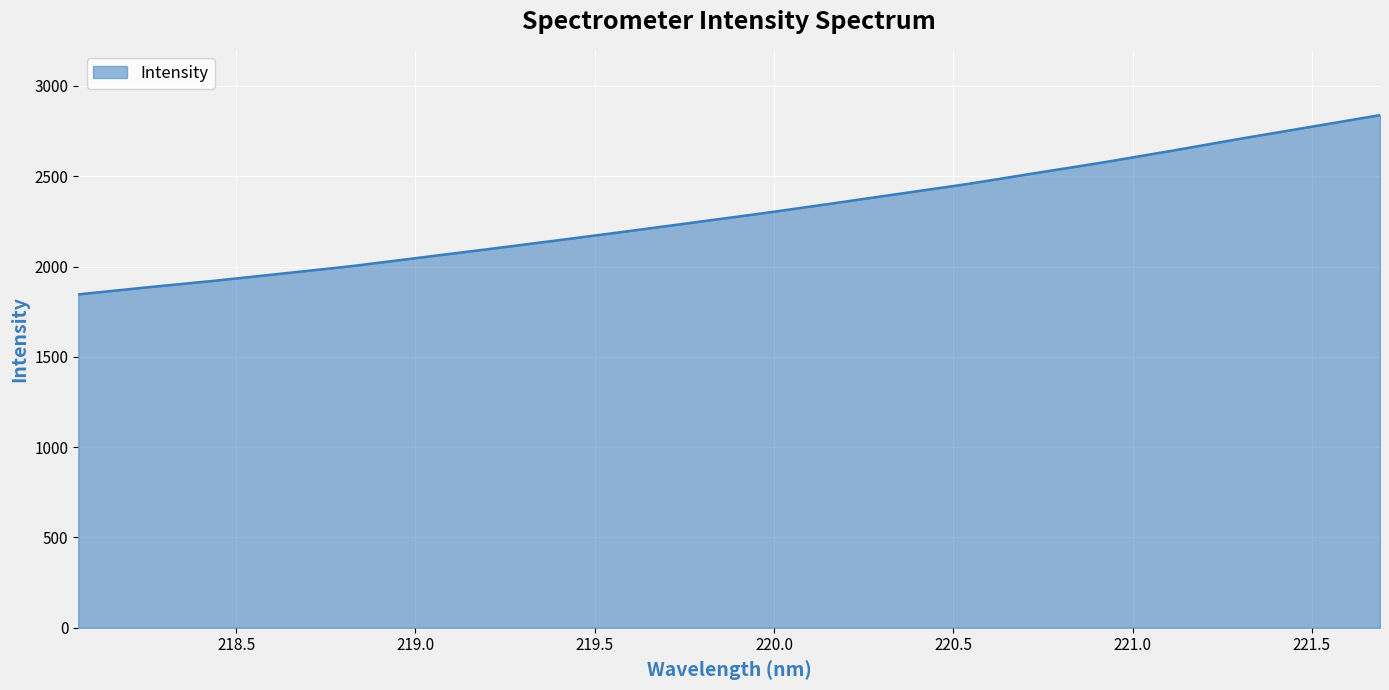

What is the minimum value shown in the chart?

1845.9